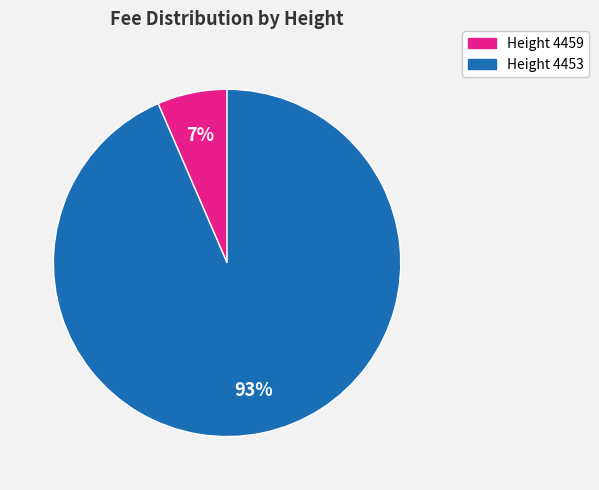

The Height 4459 slice represents 7% of the pie. True or false?

True